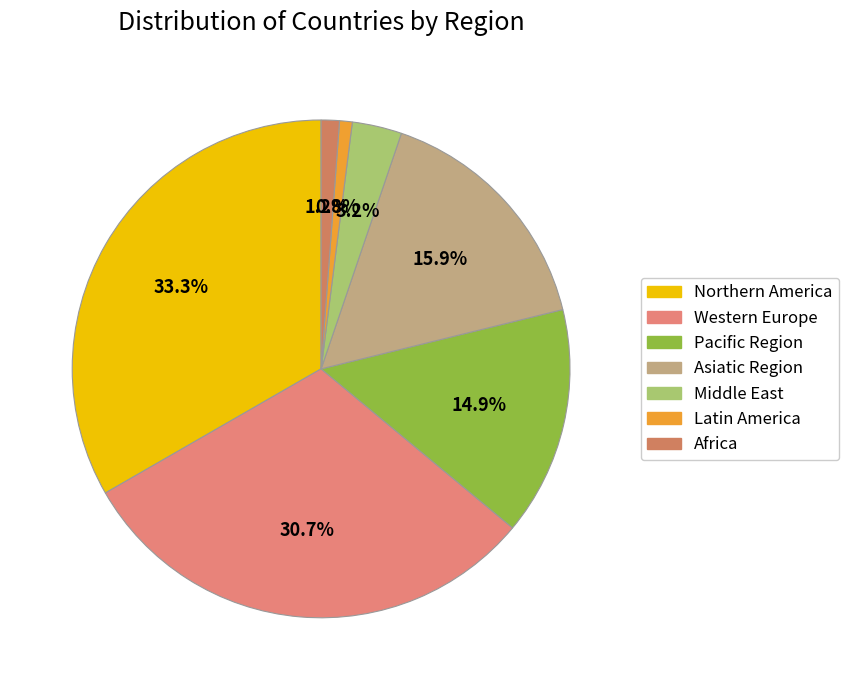

Count the number of slices in the pie.

7